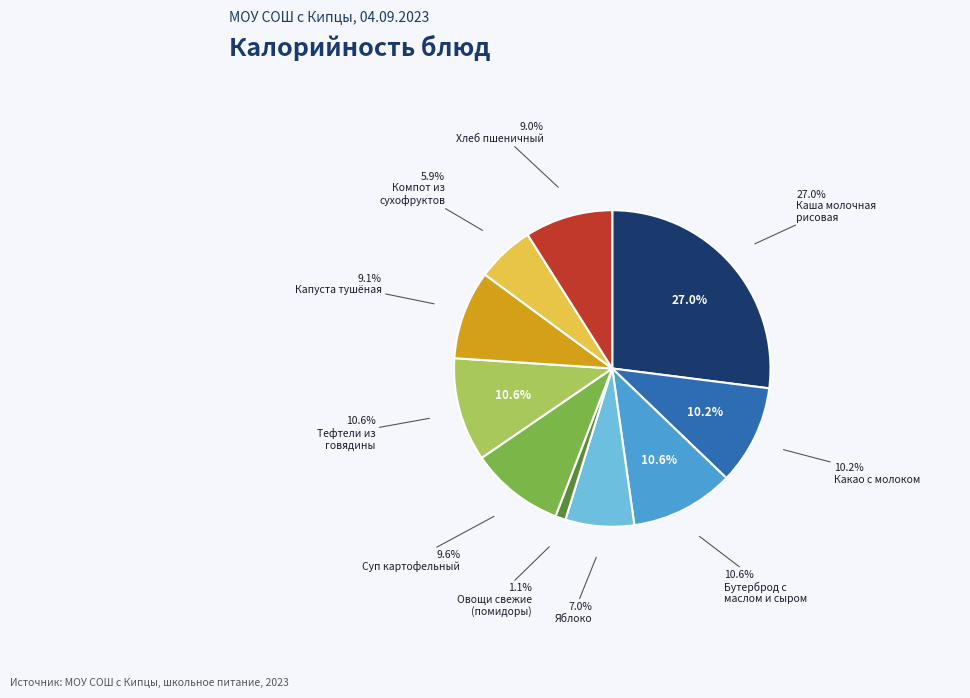

Is it true that Суп картофельный is 10% of the pie?

True